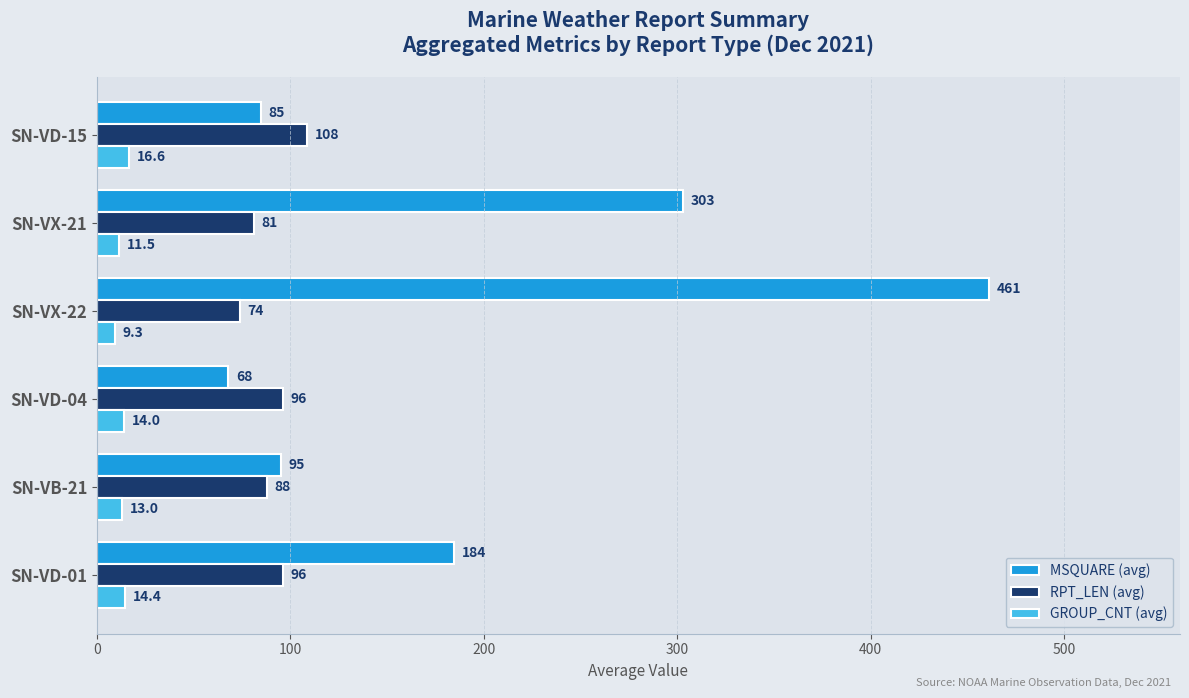

Between SN-VD-01 and SN-VD-04, which series saw the biggest shift?

MSQUARE (avg)